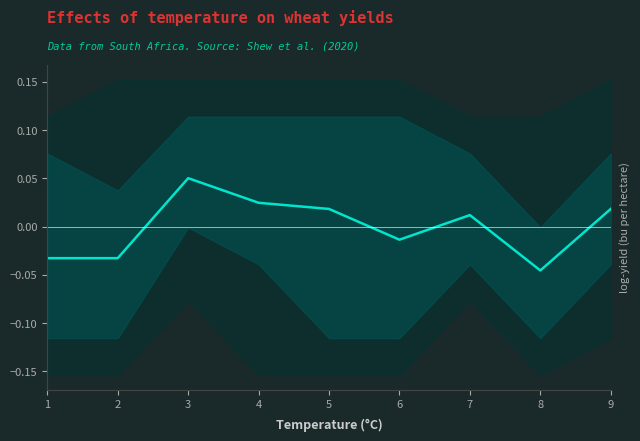

What is the difference between the values at 8 and 7?

0.1